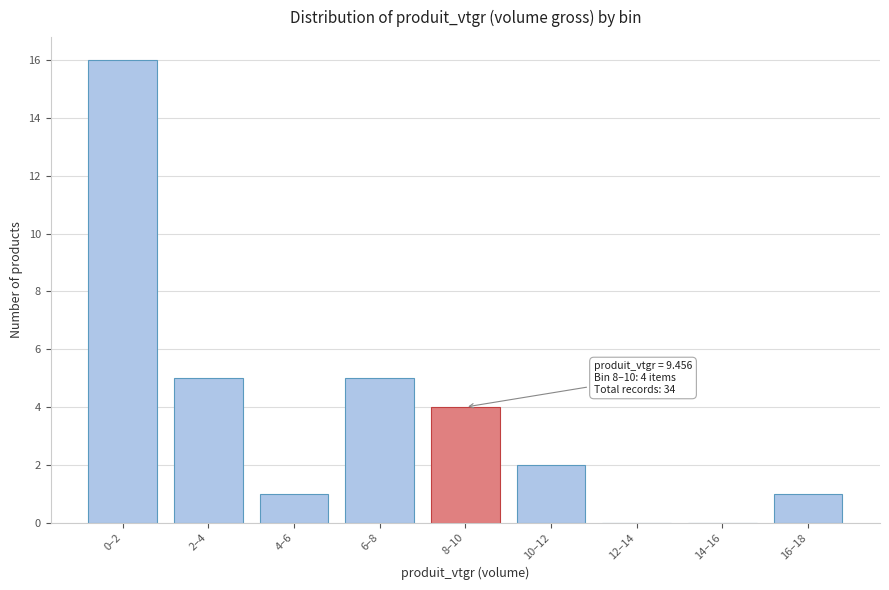

Reading left to right, list all the values displayed in this chart.

0–2=16	2–4=5	4–6=1	6–8=5	8–10=4	10–12=2	12–14=0	14–16=0	16–18=1